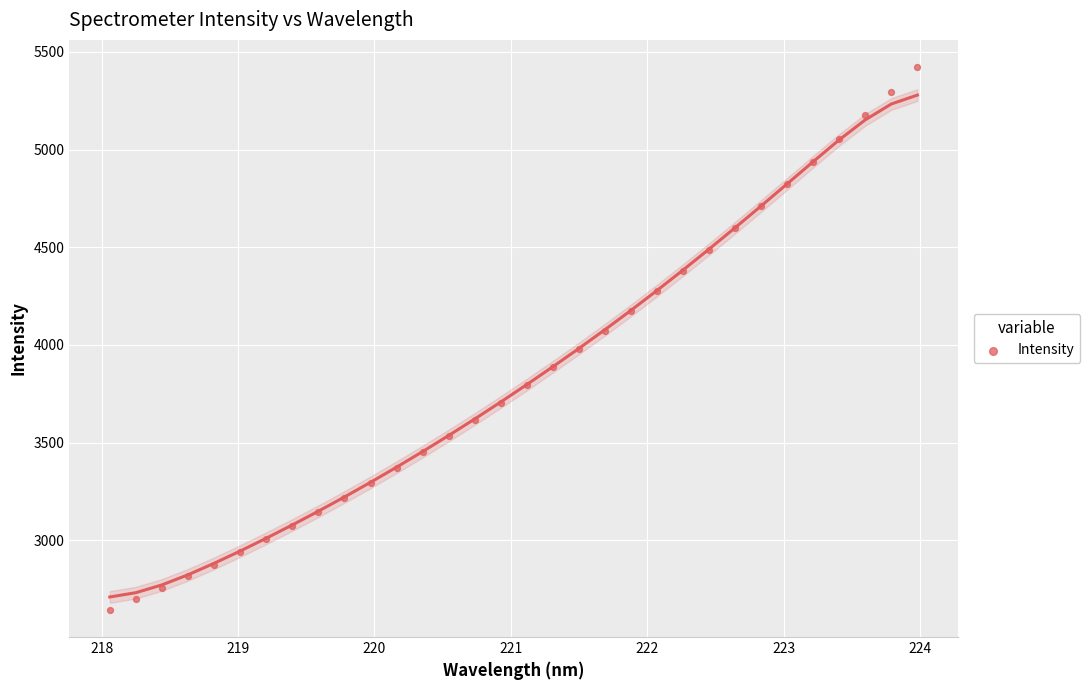

What is the range of X values (max minus min)?

5.9